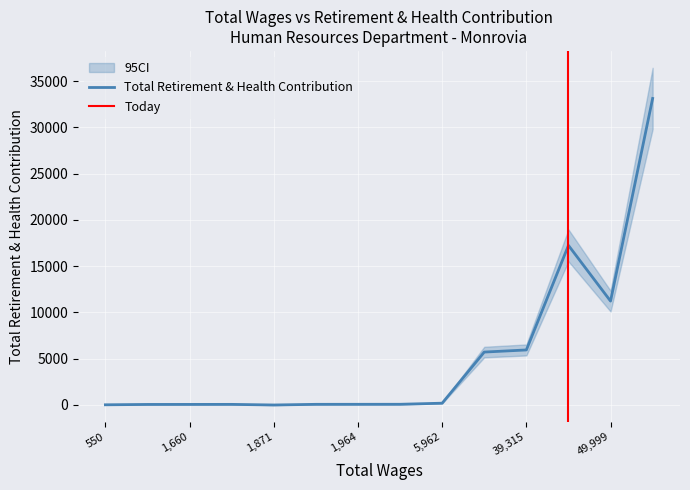

What is the highest value of the Total Retirement & Health Contribution series?

33117